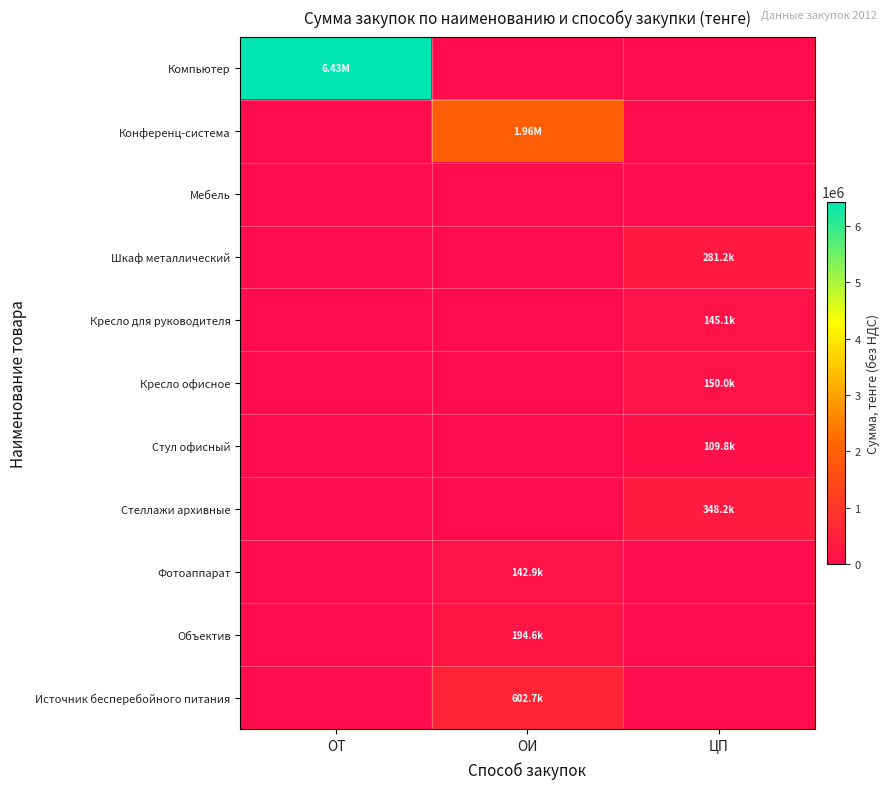

Rank the series at ЦП from lowest to highest value.

Компьютер, Конференц-система, Мебель, Фотоаппарат, Объектив, Источник бесперебойного питания, Стул офисный, Кресло для руководителя, Кресло офисное, Шкаф металлический, Стеллажи архивные